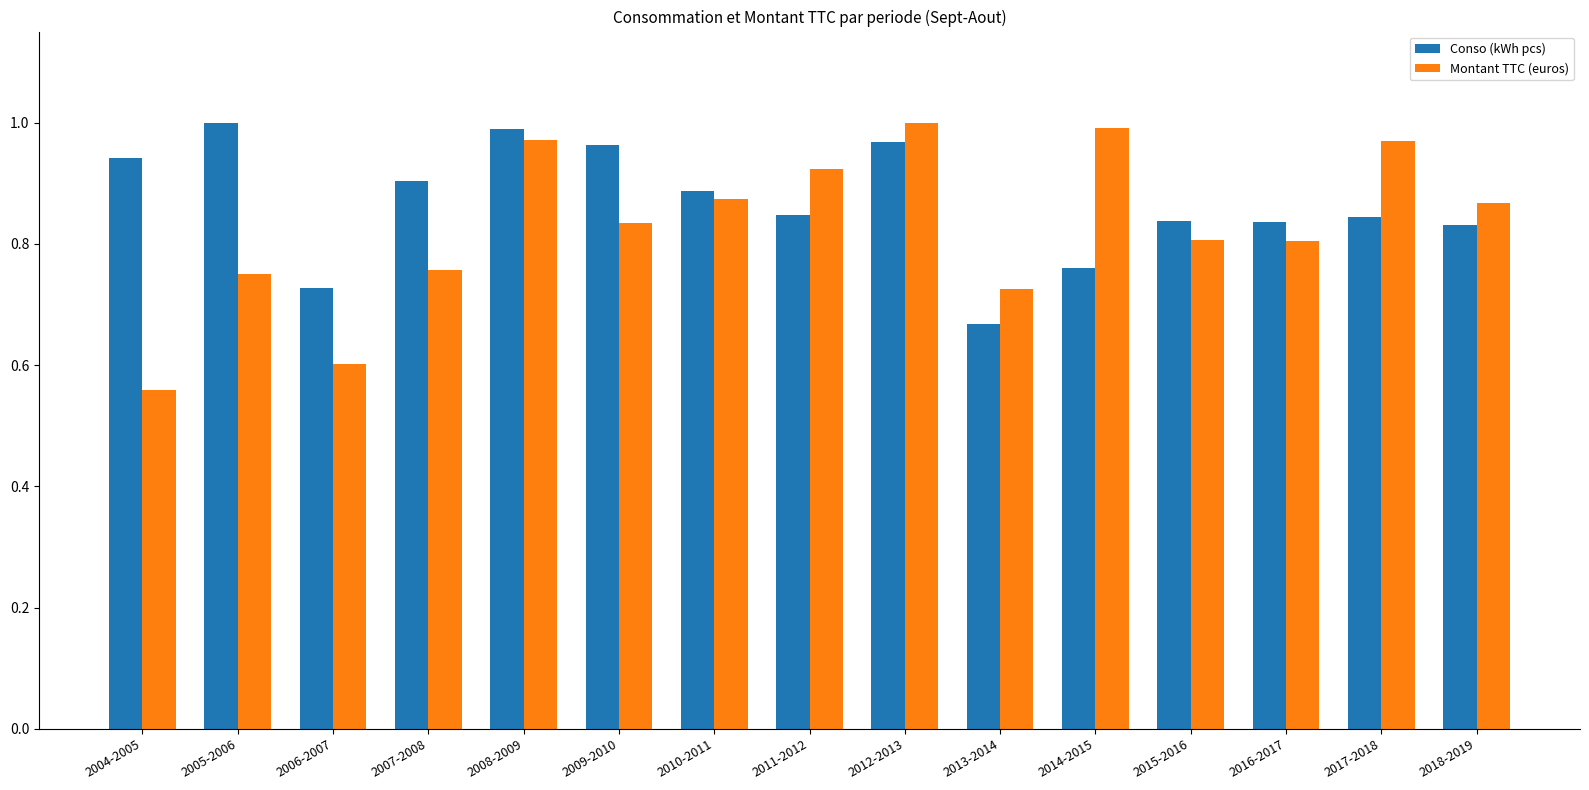

What position from the right is 2007-2008?

12